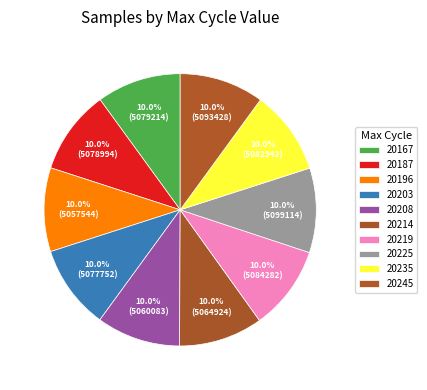

Count the number of slices in the pie.

10